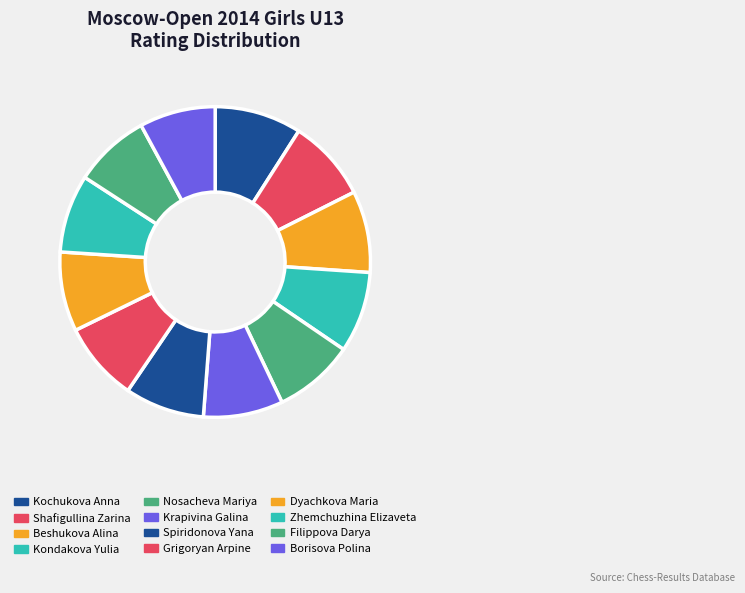

Rank the categories by value from lowest to highest.

Borisova Polina, Filippova Darya, Zhemchuzhina Elizaveta, Dyachkova Maria, Grigoryan Arpine, Spiridonova Yana, Krapivina Galina, Nosacheva Mariya, Kondakova Yulia, Beshukova Alina, Shafigullina Zarina, Kochukova Anna